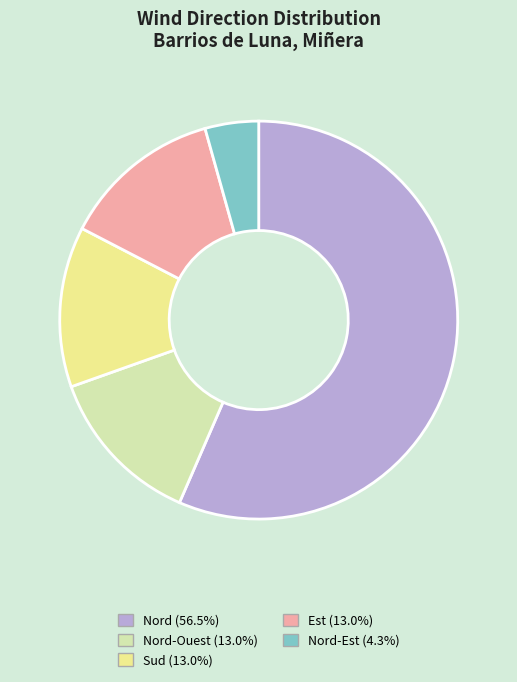

Count the number of slices in the pie.

5